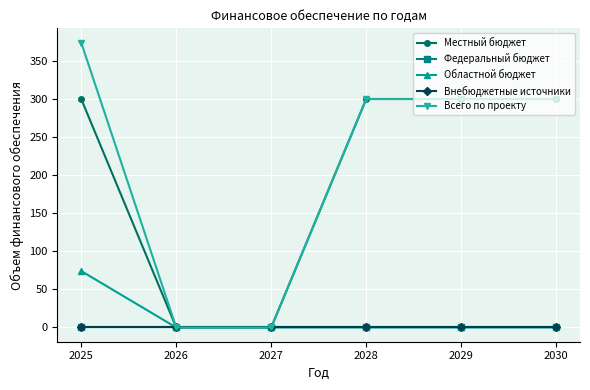

Does the chart have visible grid lines?

Yes